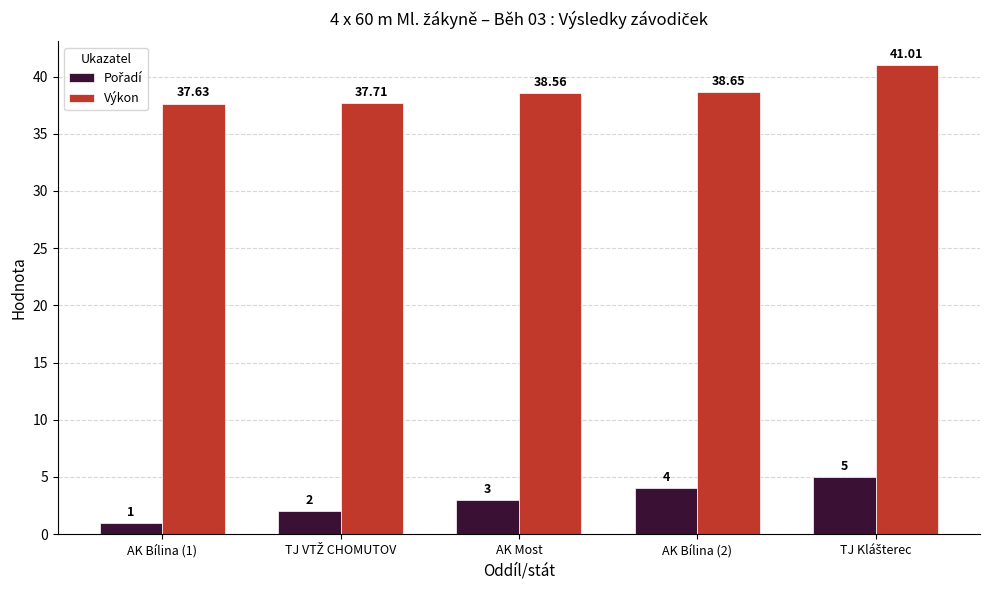

At how many categories does at least one series exceed 35?

5